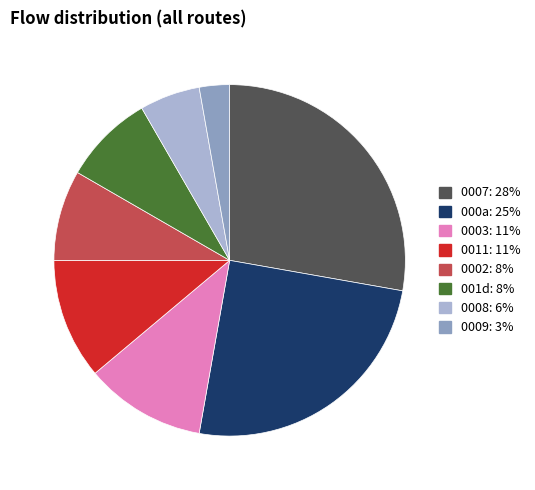

Is there a majority slice in this chart?

No